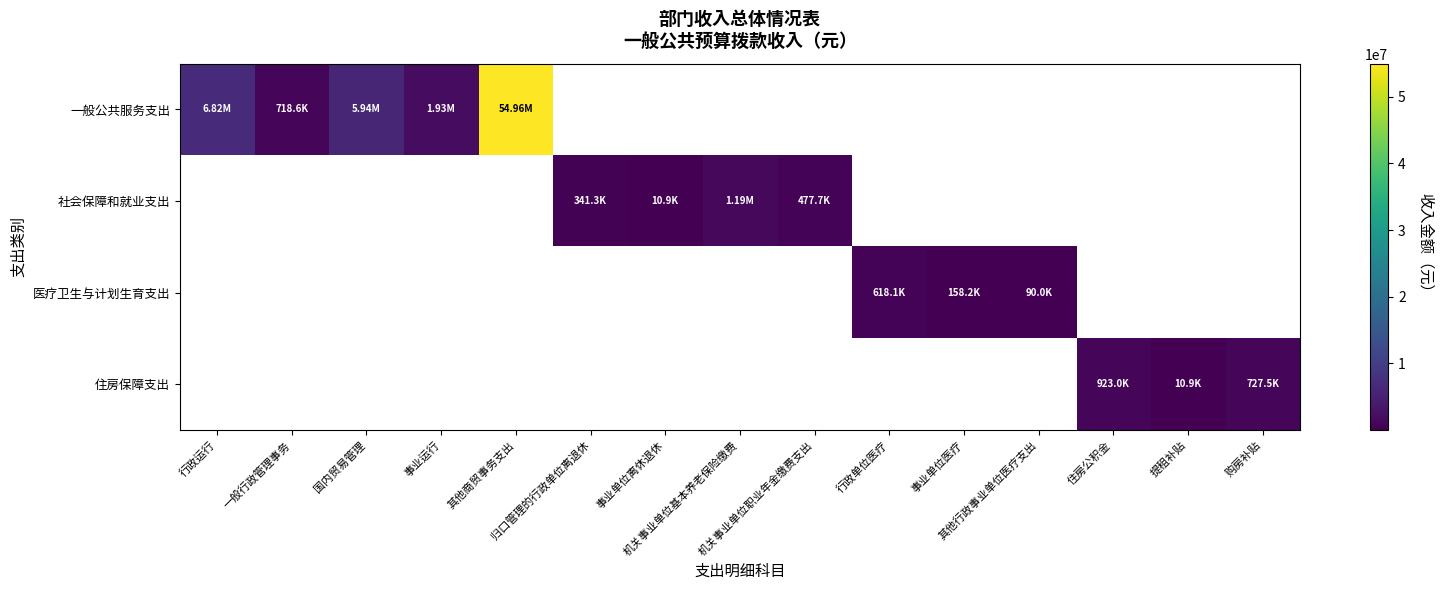

Count the number of data series in this chart.

4